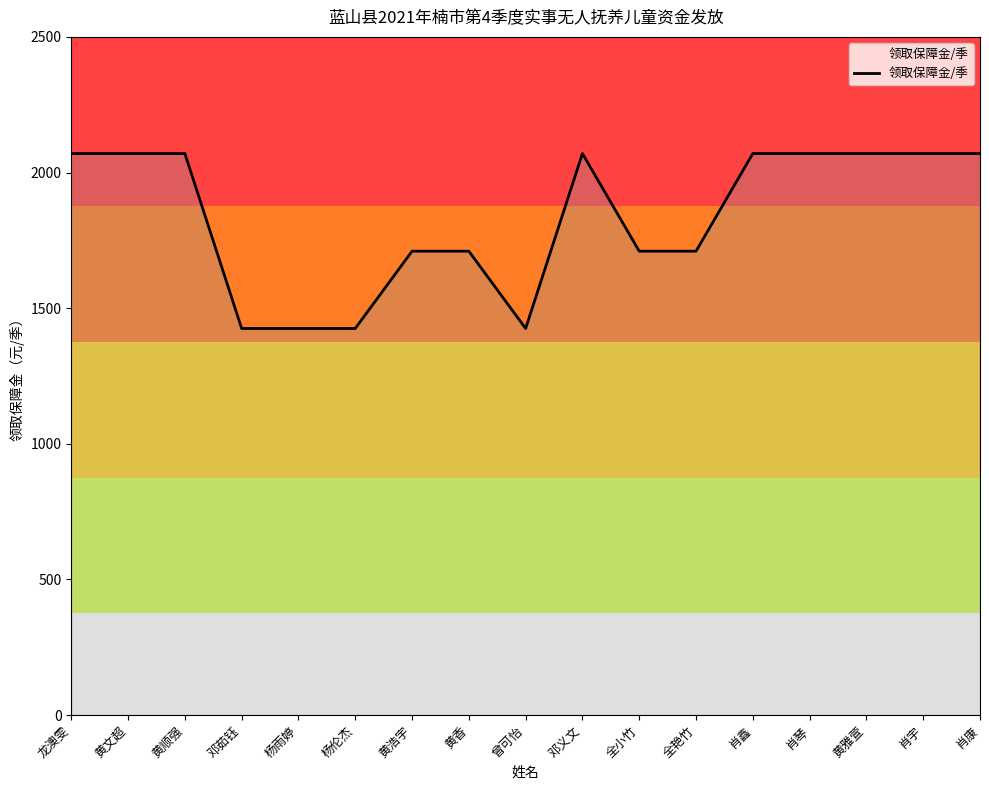

Approximately how many times larger is the value at 曾可怡 compared to 龙澳雯?

0.7